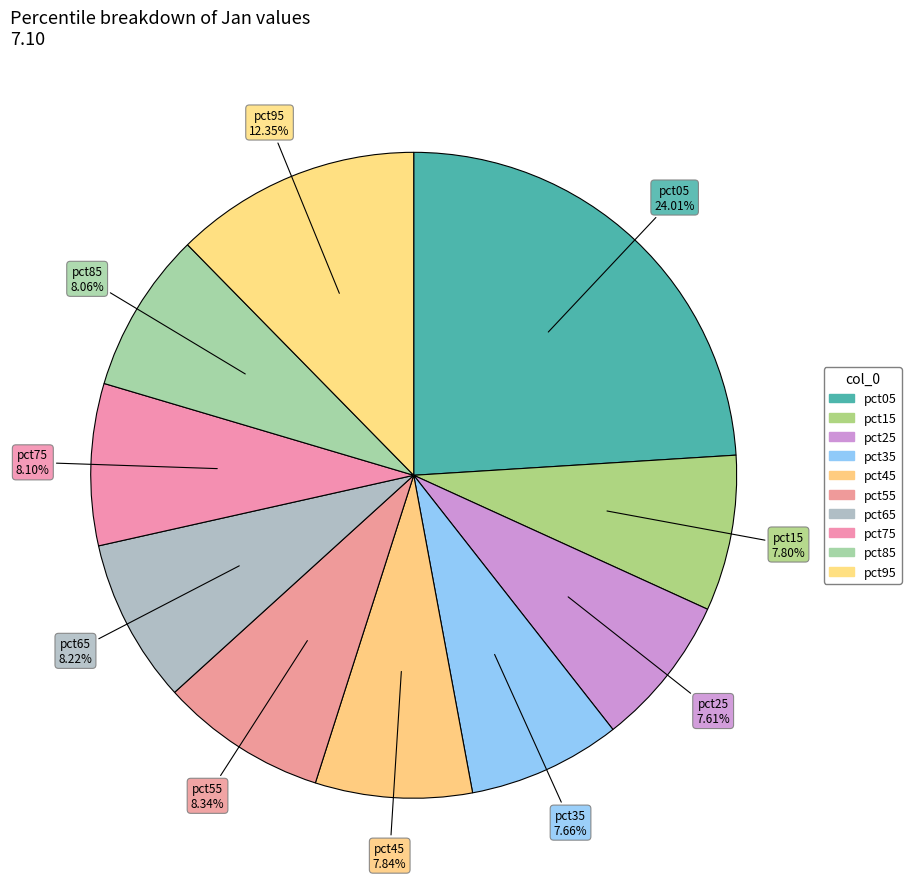

True or false: pct15 accounts for 8% of the total.

True